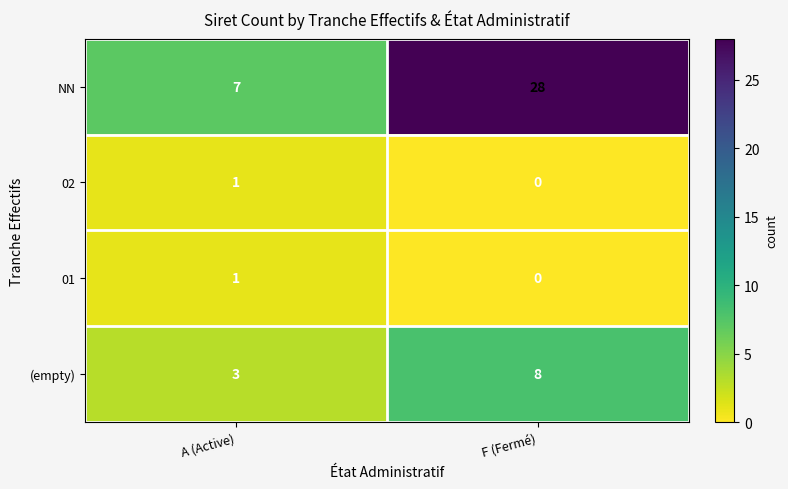

How many categories are shown in the chart?

2